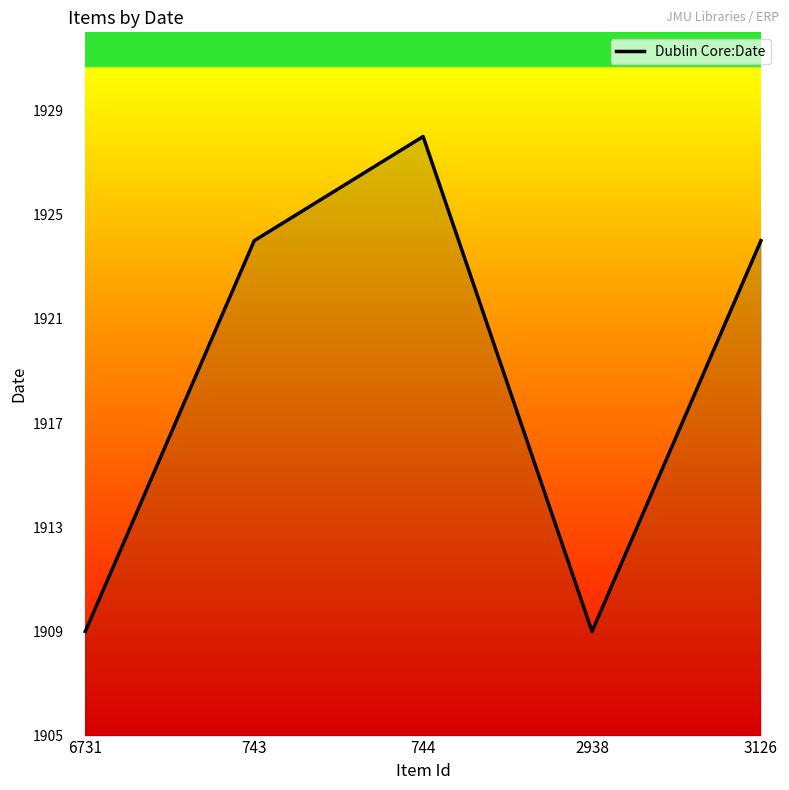

What value does the data have at 3126?

1924